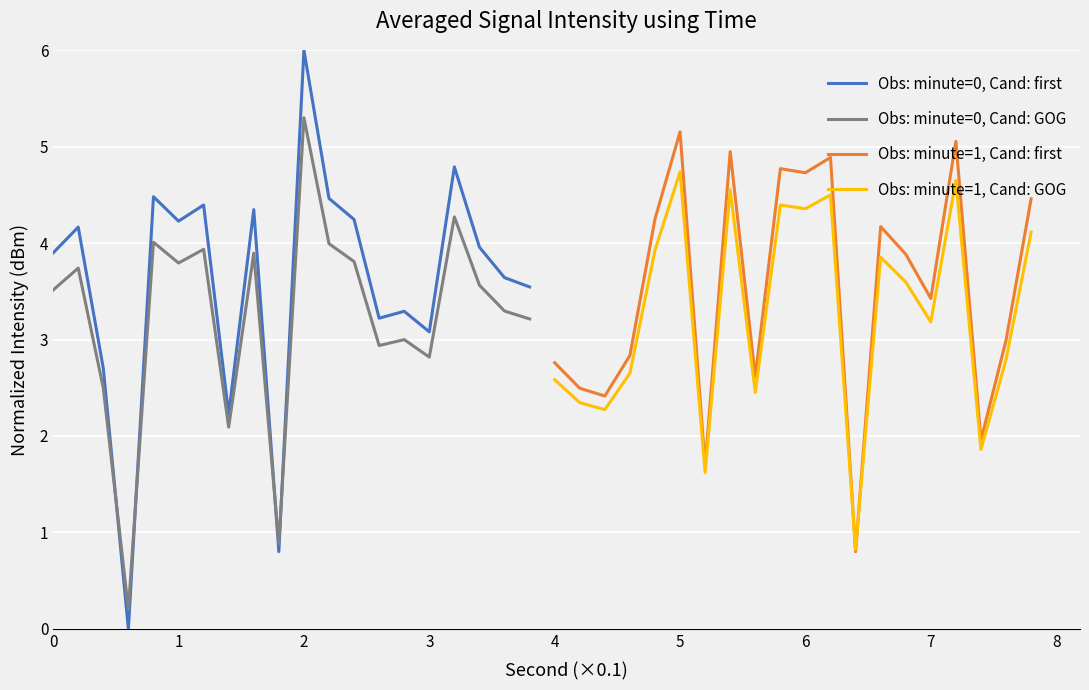

How many interior local peaks does the Obs: minute=0, Cand: first series have?

7